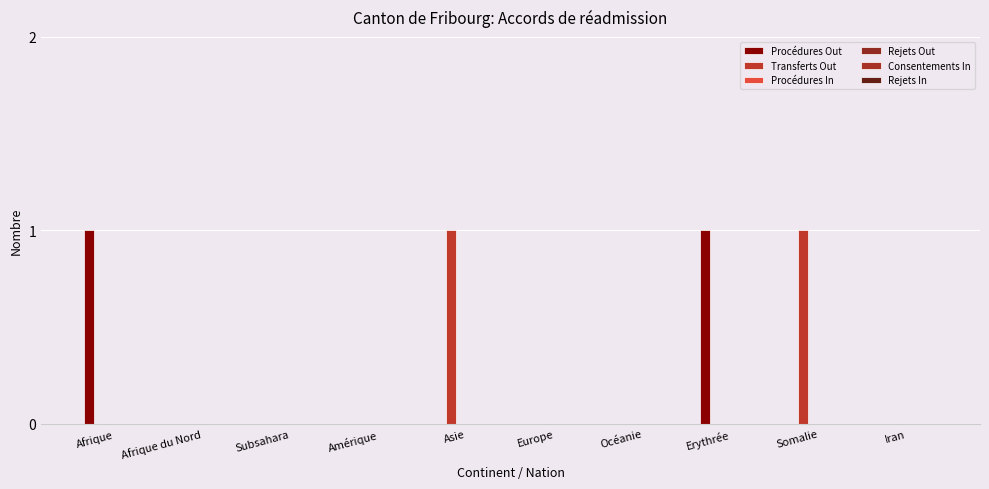

Are the bars horizontal?

No